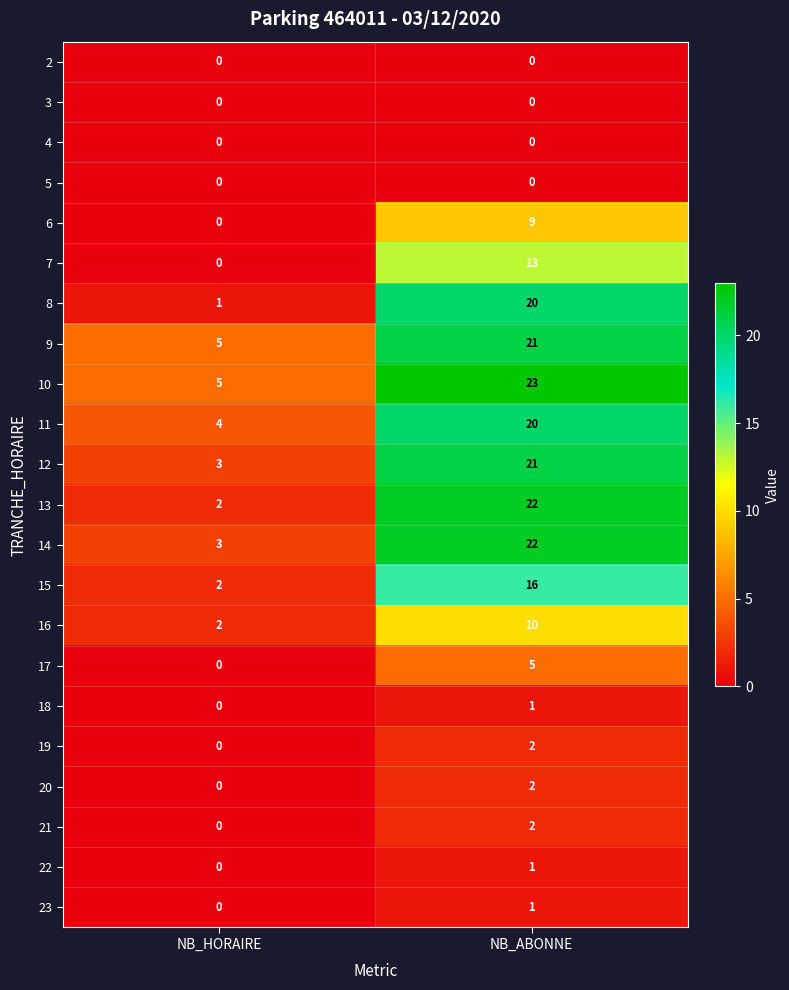

Which series changed the most between NB_HORAIRE and NB_ABONNE?

13